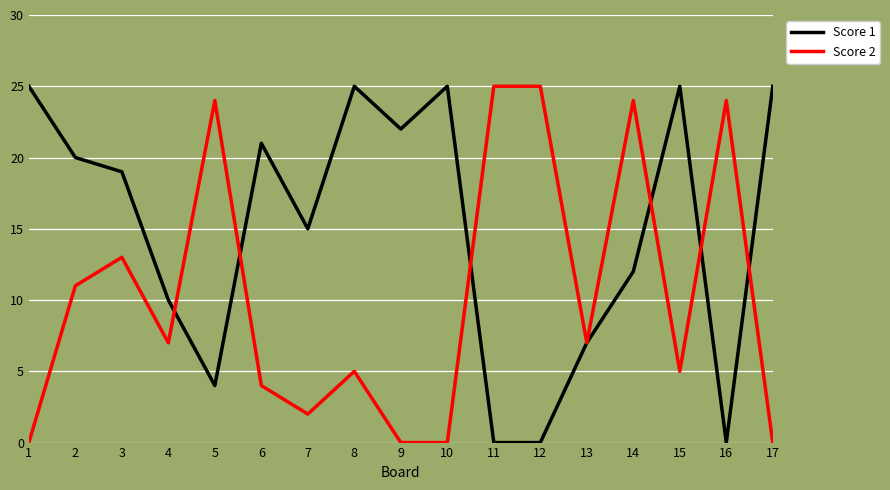

What is the difference between the highest and lowest values at 15?

20